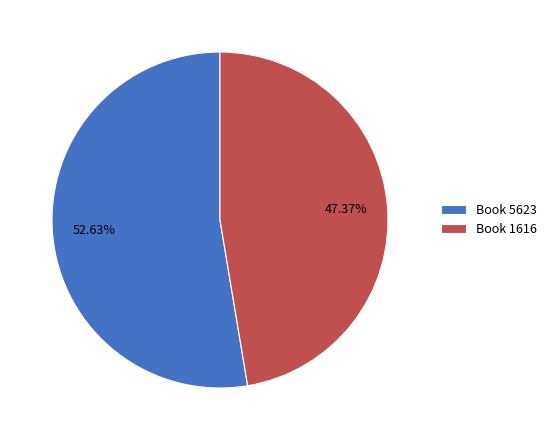

Combined, do Book 1616 and Book 5623 account for over 50%?

Yes